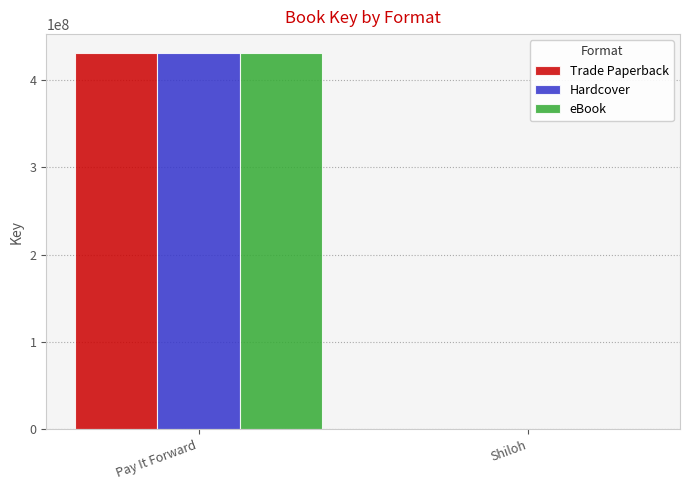

Which label corresponds to the largest value in the chart?

Pay It Forward